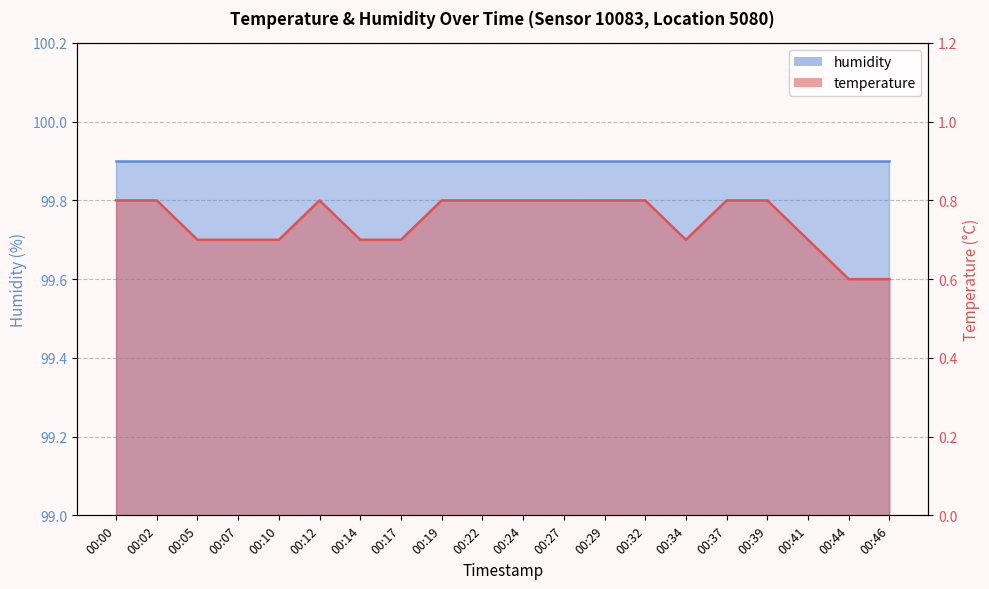

At which category does the chart reach its minimum across all series?

00:44